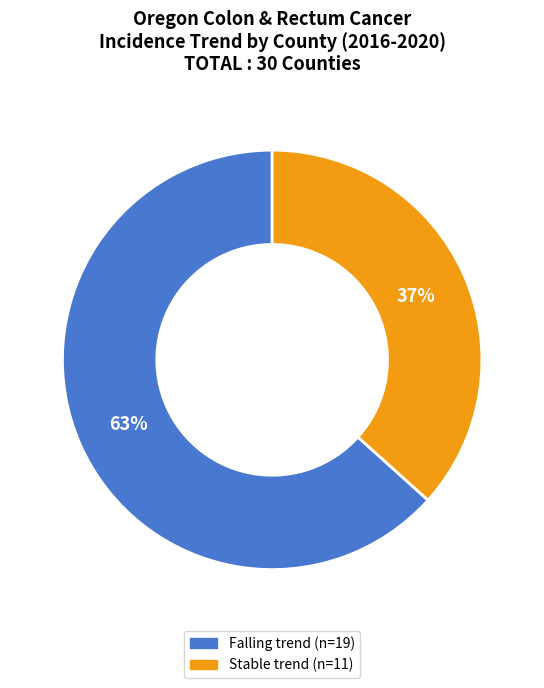

Does any single category account for the majority?

Yes